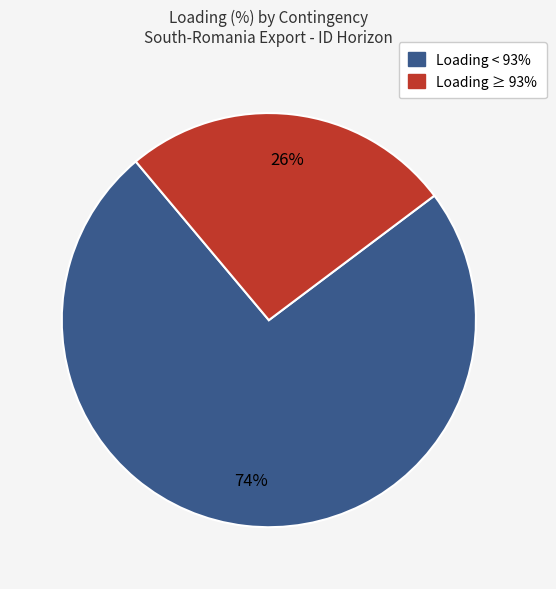

Is there a majority slice in this chart?

Yes